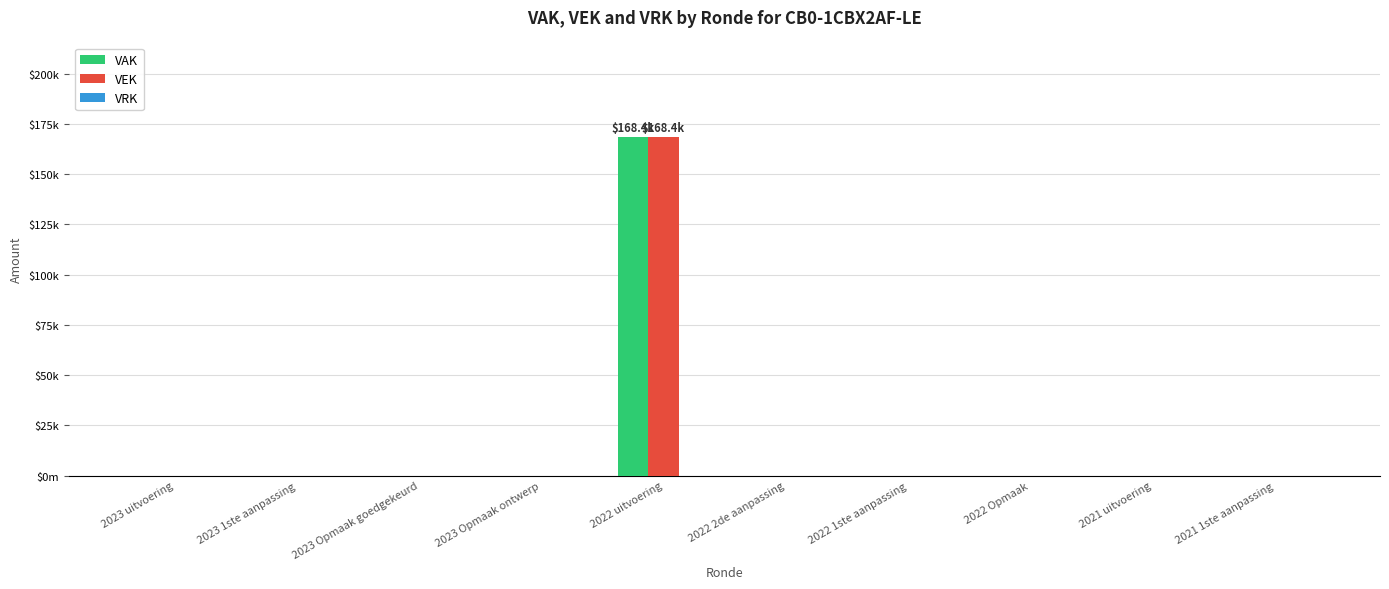

Which series has the widest spread of values?

VAK